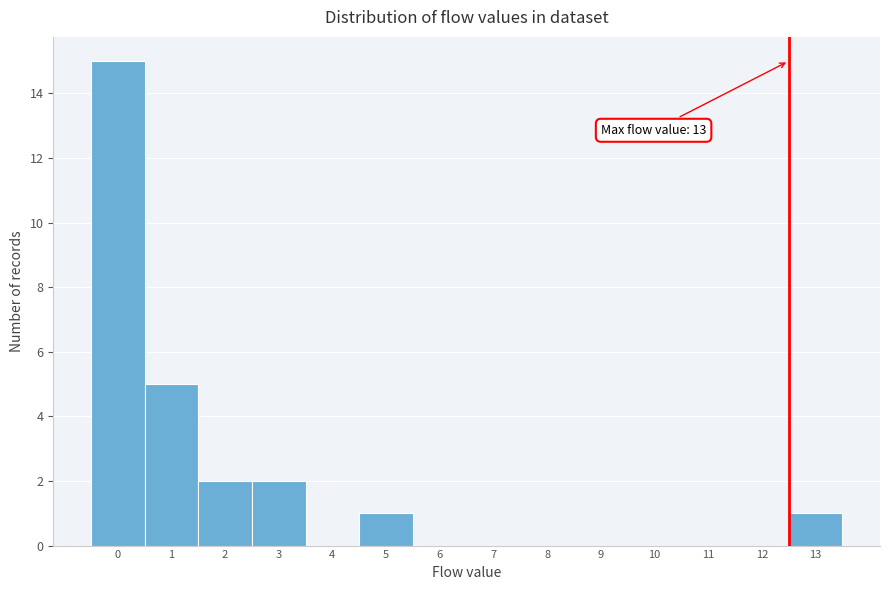

Reading right to left, what are all the values shown in this chart?

13=1	12=0	11=0	10=0	9=0	8=0	7=0	6=0	5=1	4=0	3=2	2=2	1=5	0=15